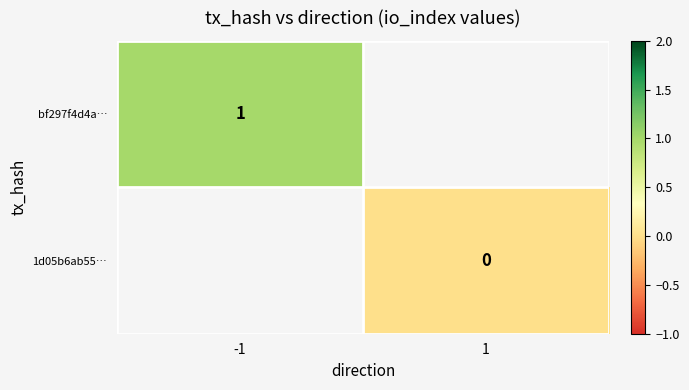

What is the maximum value shown in the chart?

1.0